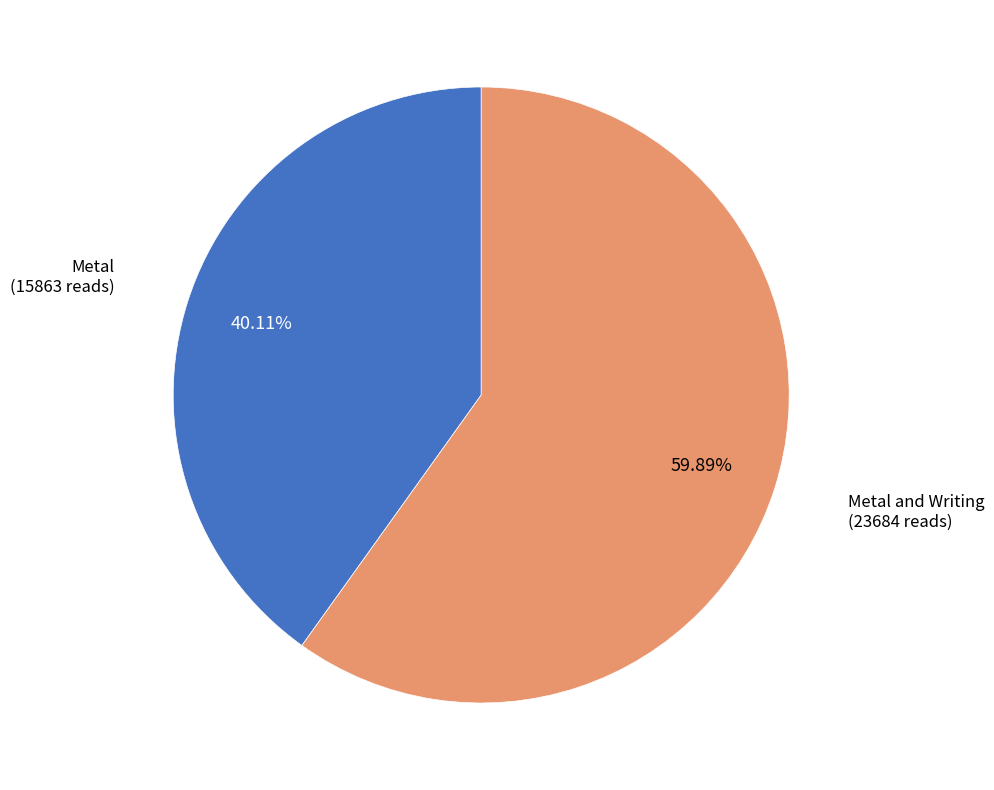

To the nearest percent, what is the combined percentage of Metal and Metal and Writing?

100%